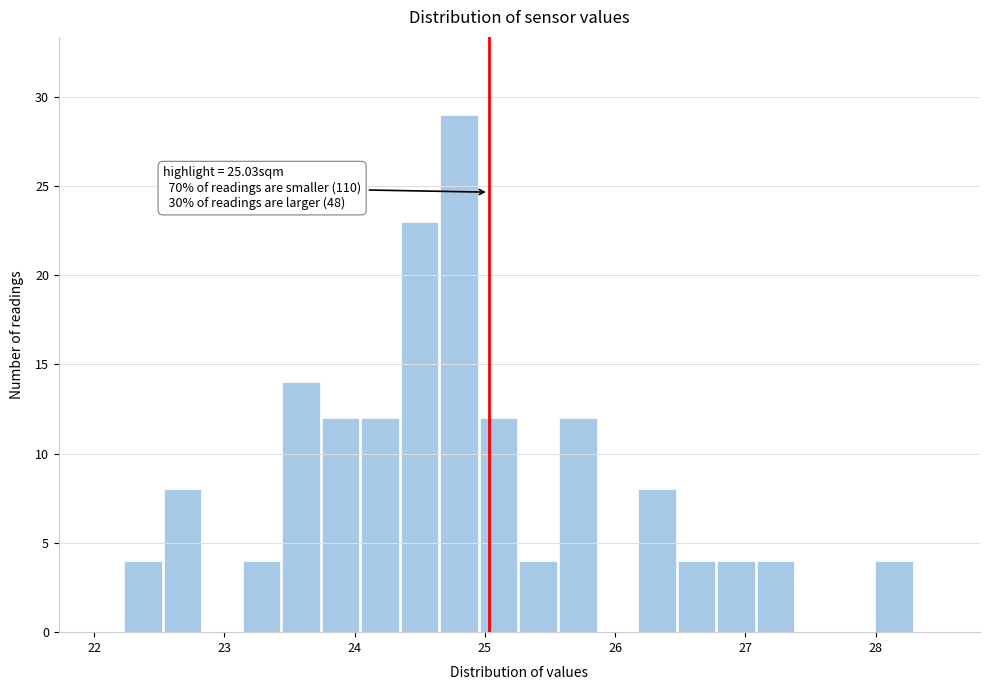

Around what value on the x-axis is the tallest bar? Give the approximate position of its centre, as read against the axis.

24.8